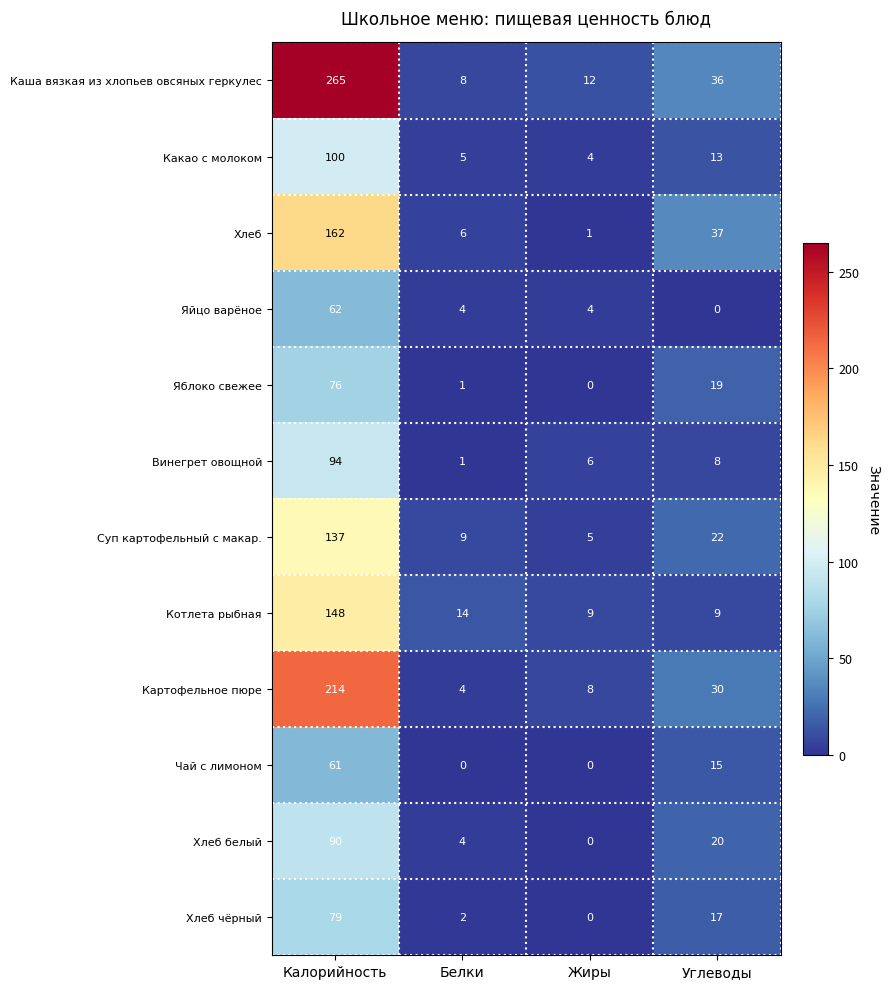

True or false: Суп картофельный с макар. has a value of 7 at Жиры.

False